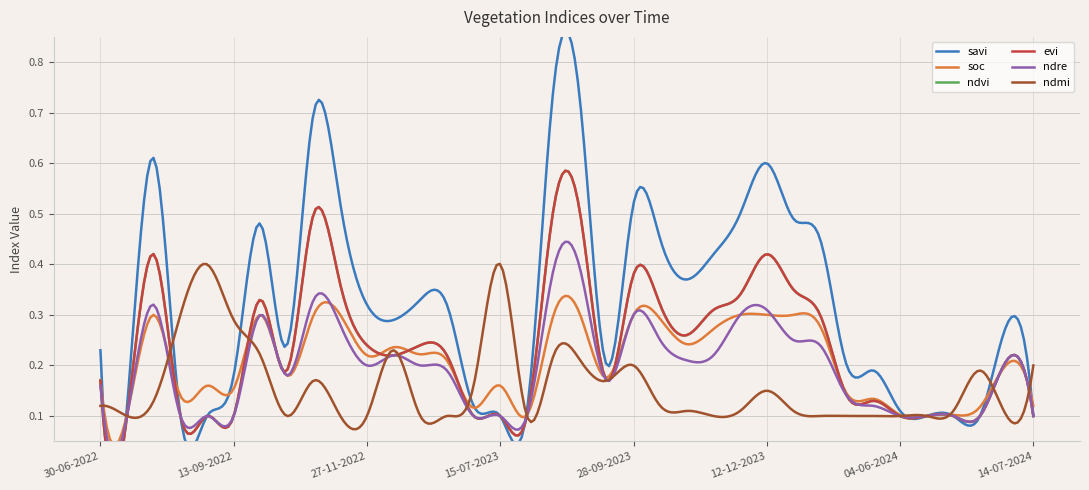

At which category does evi reach its first local peak?

30-07-2022